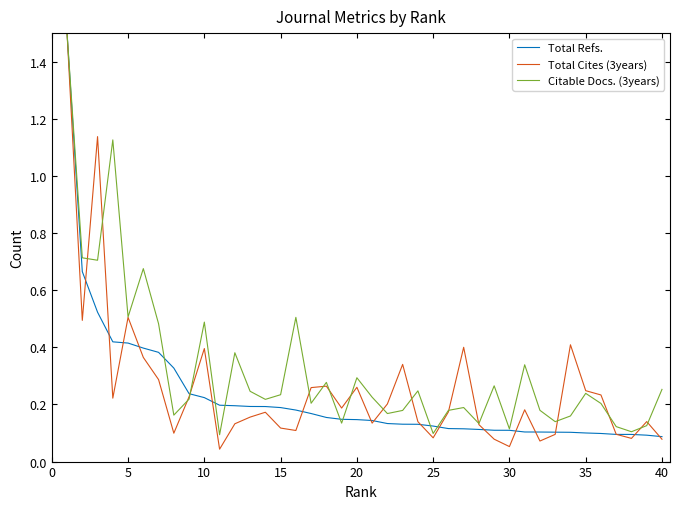

How many series are shown in this chart?

3